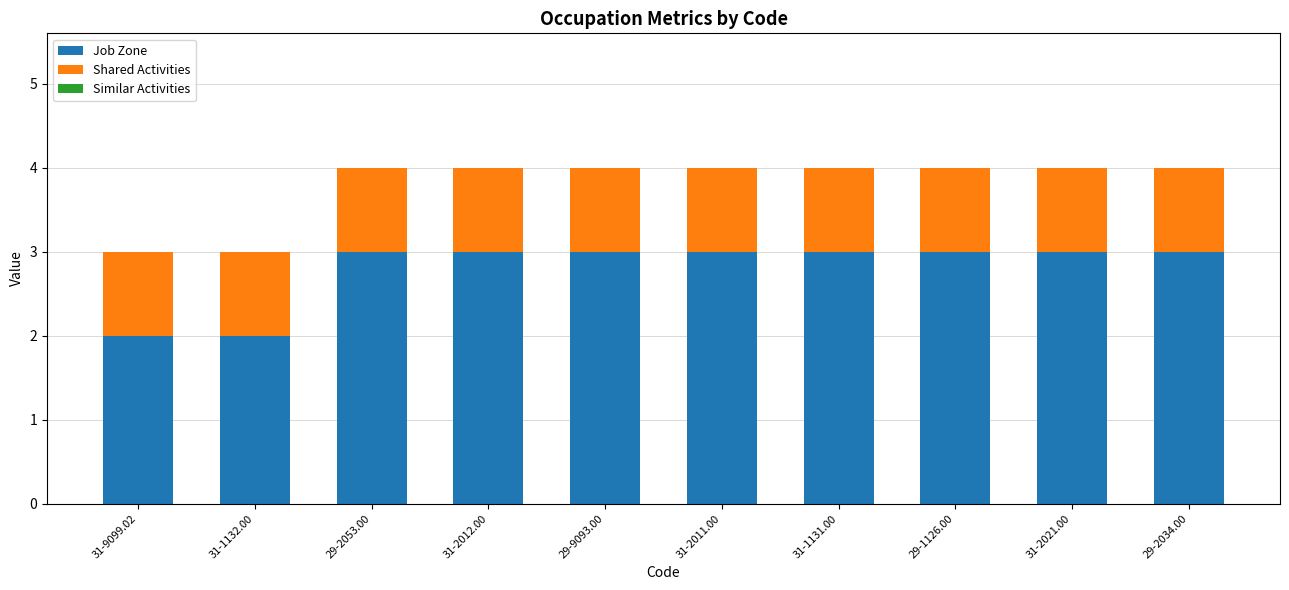

What is the difference between the Job Zone values at 31-1132.00 and 29-2053.00?

1